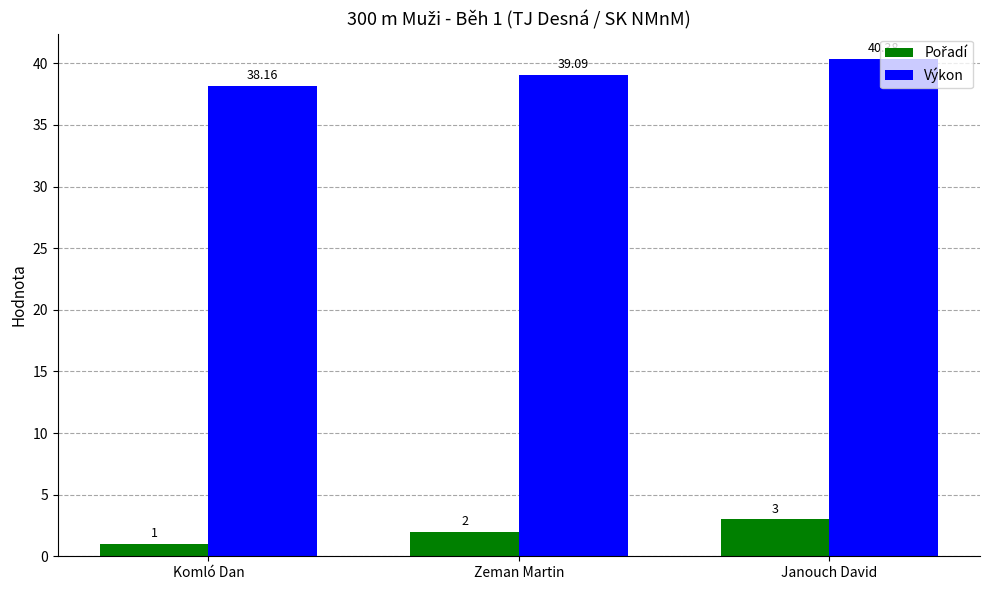

Which series has the widest spread of values?

Výkon